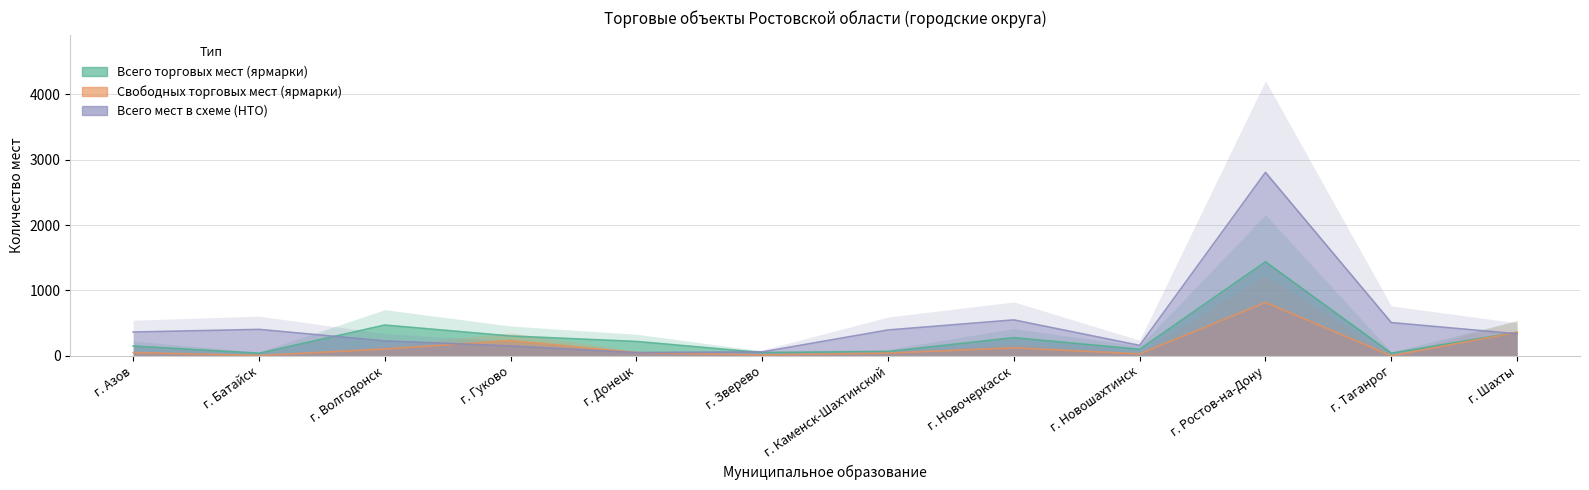

How many data points in Всего мест в схеме (НТО) are above 364?

5